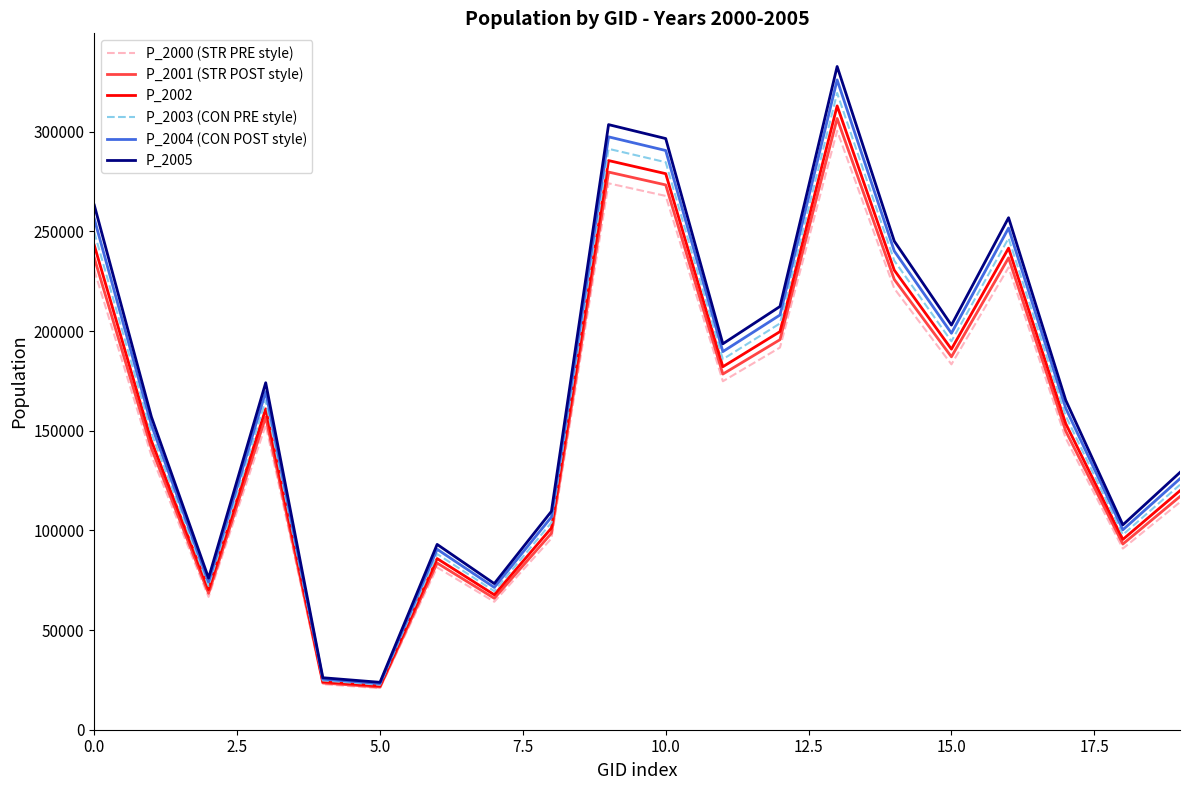

What is the difference between the maximum and minimum values in the P_2004 (CON POST style) series?

302907.5